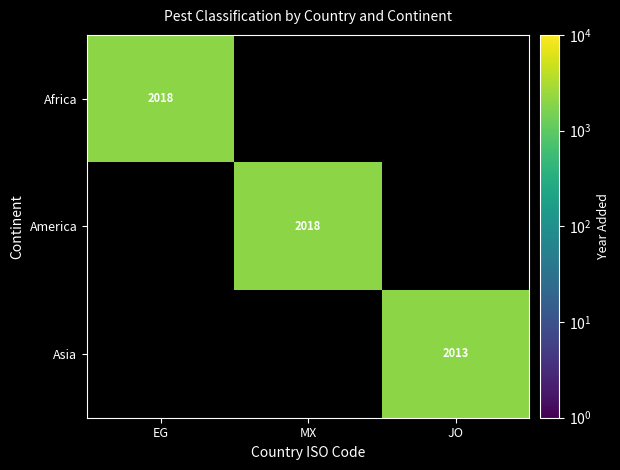

True or false: Asia has a value of 2013 at JO.

True